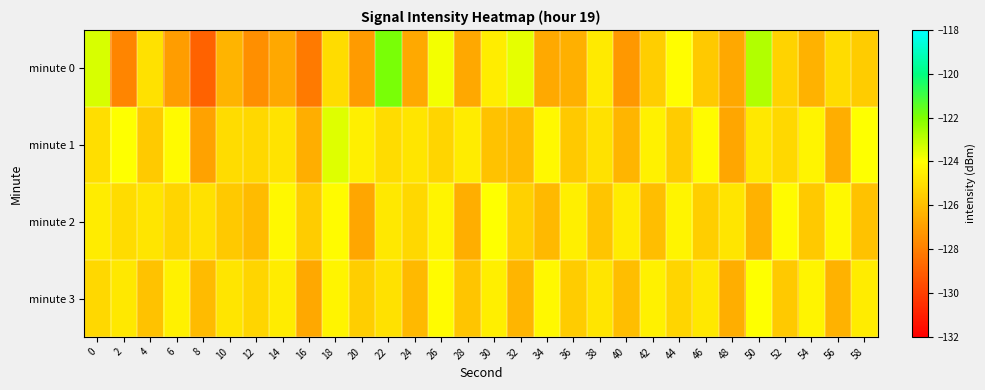

At which category does the chart reach its minimum across all series?

8